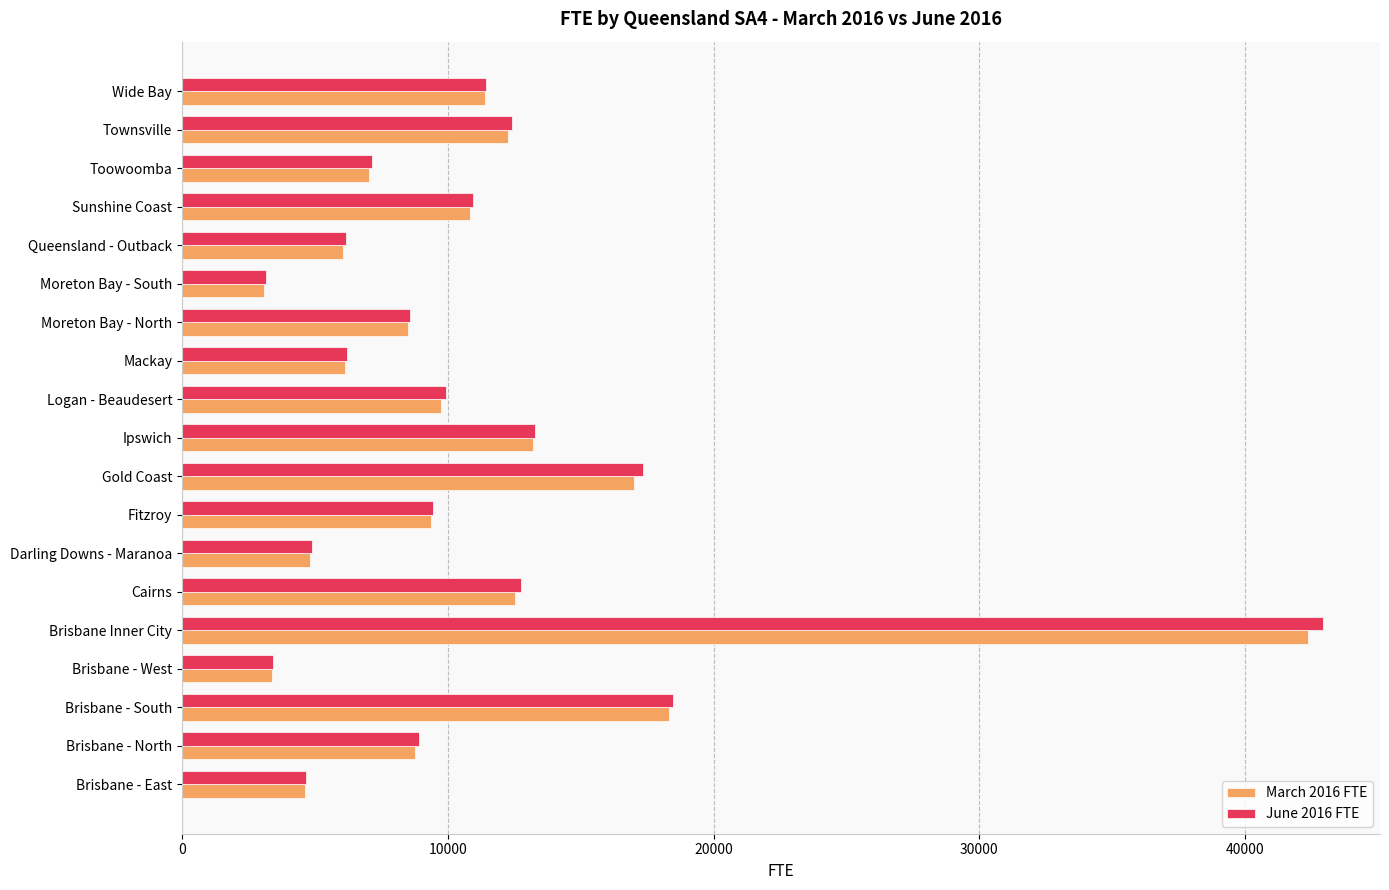

What is the difference between the June 2016 FTE values at Gold Coast and Moreton Bay - South?

14183.2